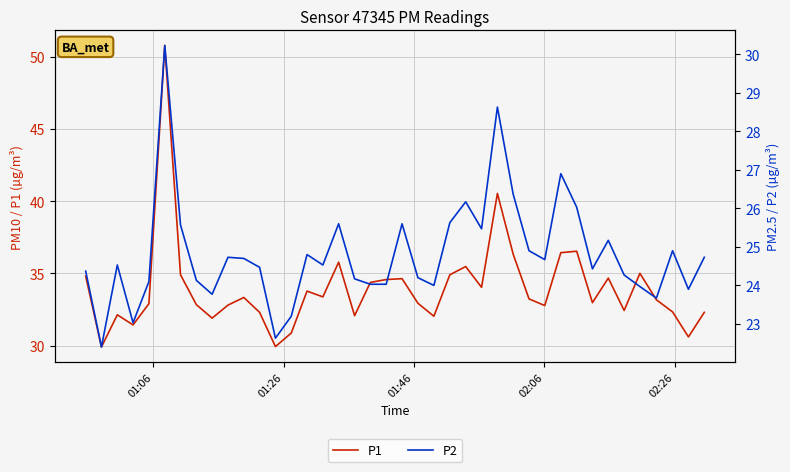

True or false: P2 and P1 cross at least once.

False